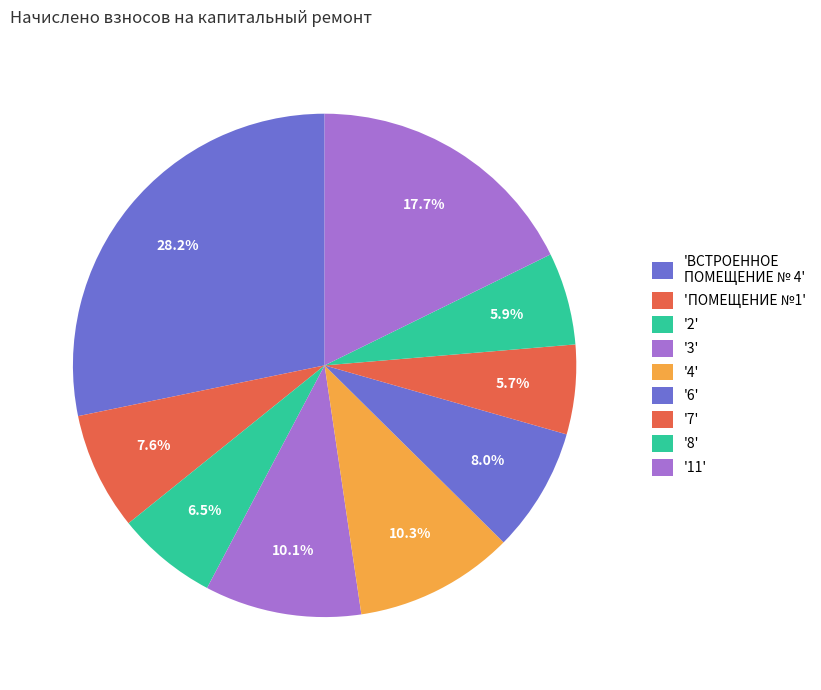

How many slices are in this pie chart?

9